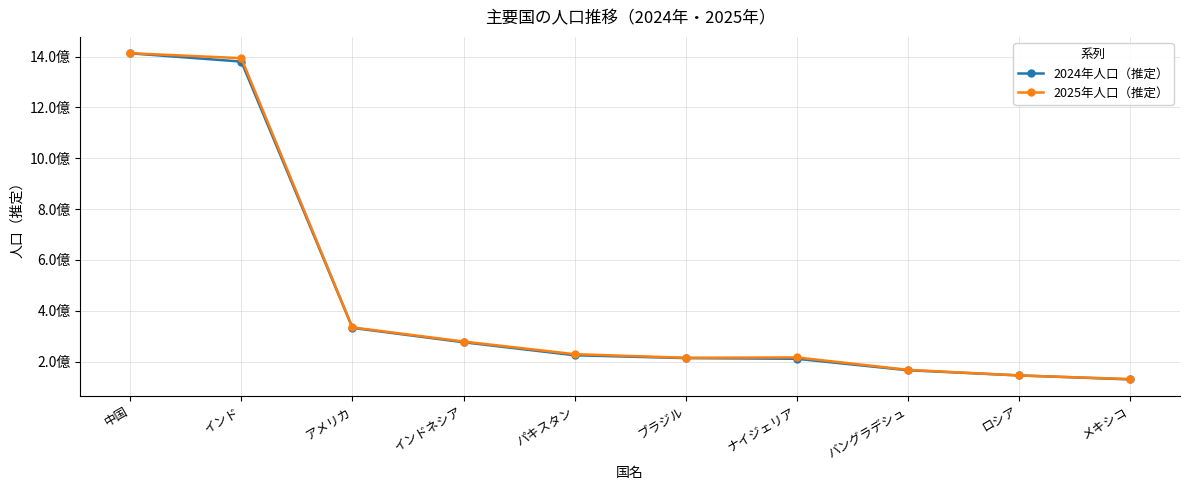

Rank the categories by 2024年人口（推定） value from lowest to highest.

メキシコ, ロシア, バングラデシュ, ナイジェリア, ブラジル, パキスタン, インドネシア, アメリカ, インド, 中国